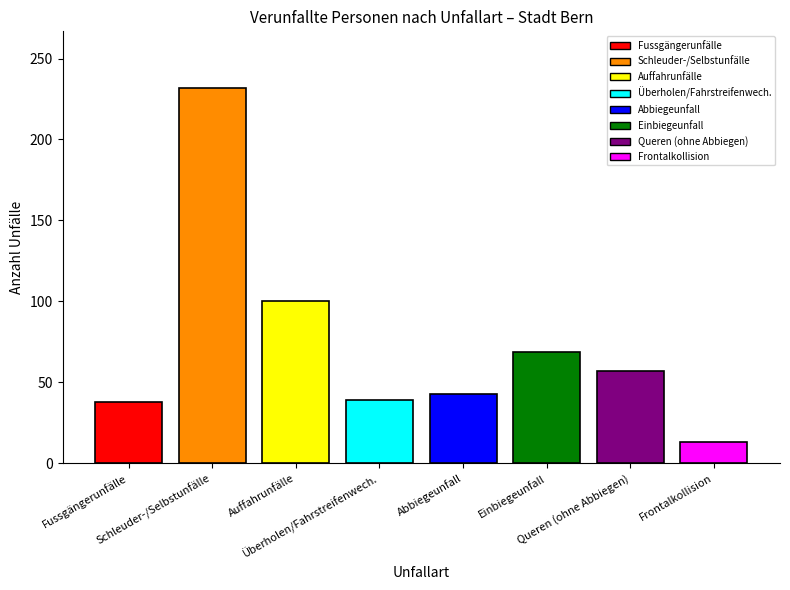

What is the greatest value displayed?

232